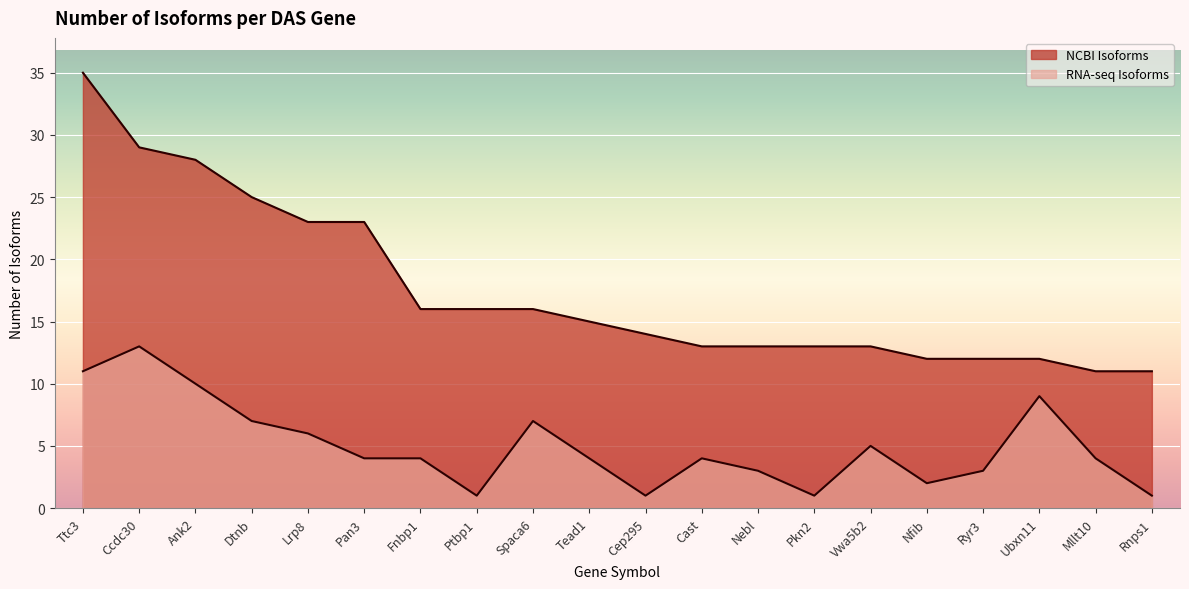

What is the label of the 5th point from the left?

Lrp8